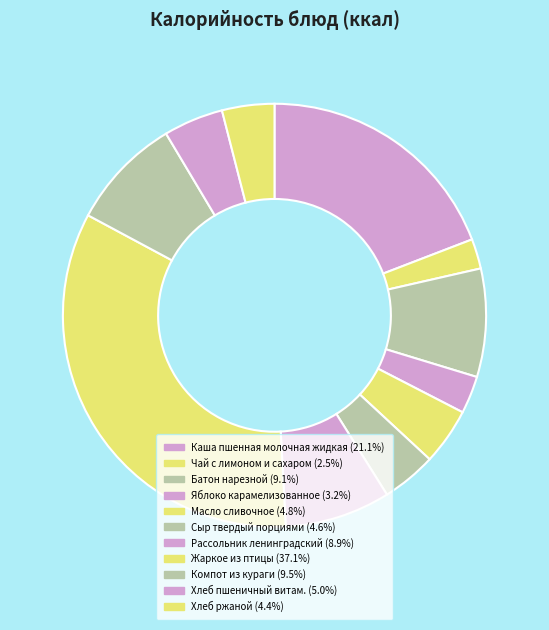

How many slices are in this pie chart?

11